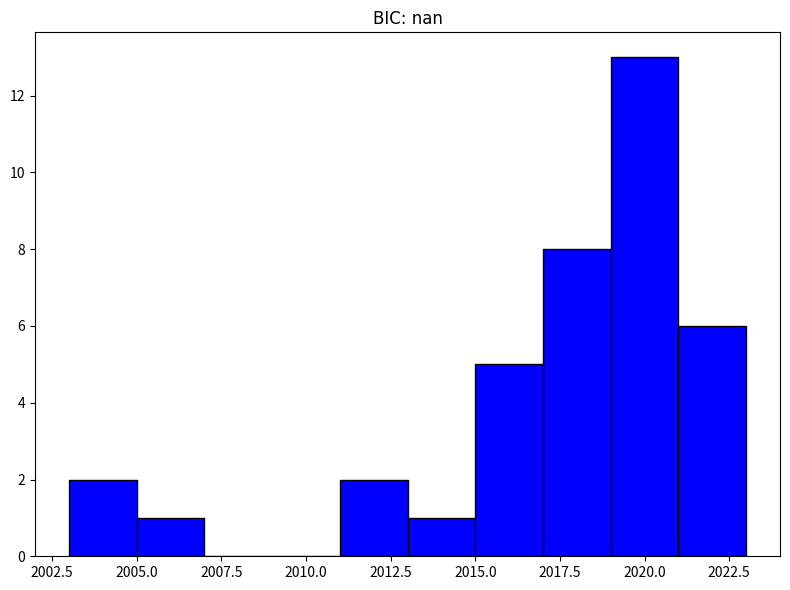

How tall is the bar that spans 2013 to 2015 on the x-axis? The values are not printed on the chart, so give them approximately, as read against the axis.

1